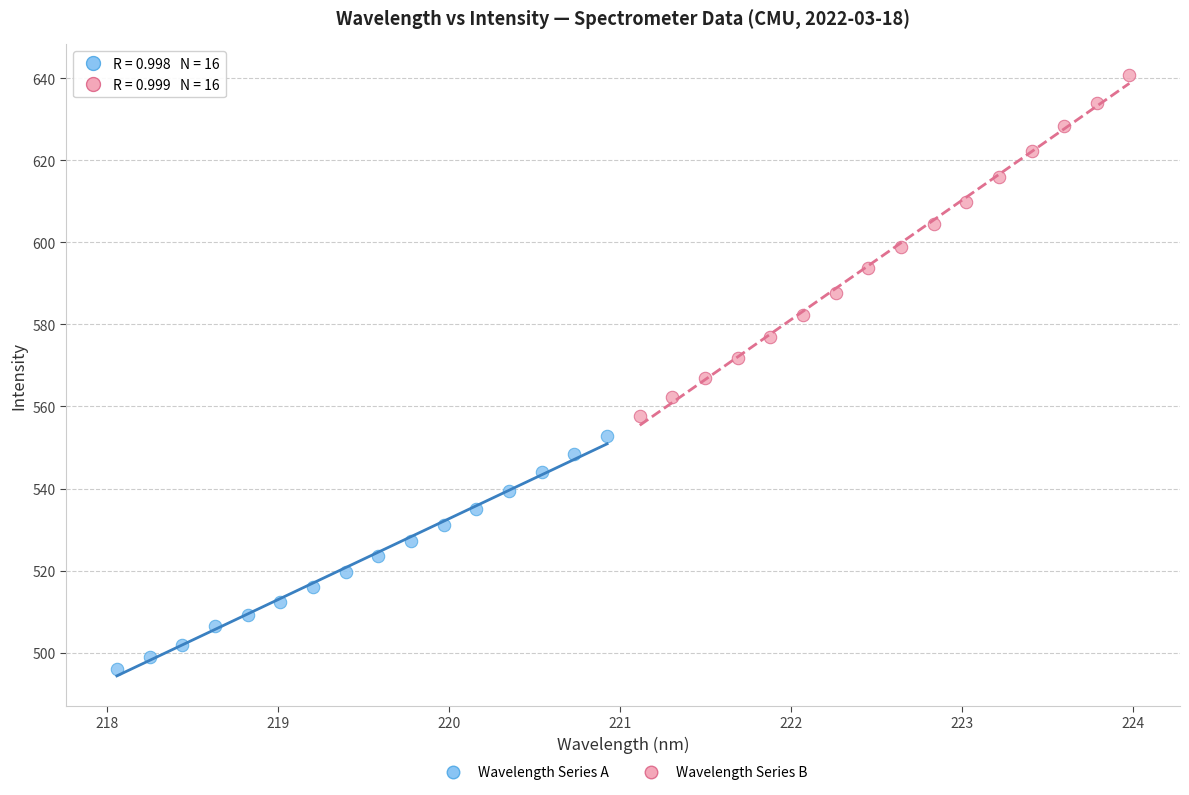

Which series reaches the maximum Y coordinate?

Wavelength Series B